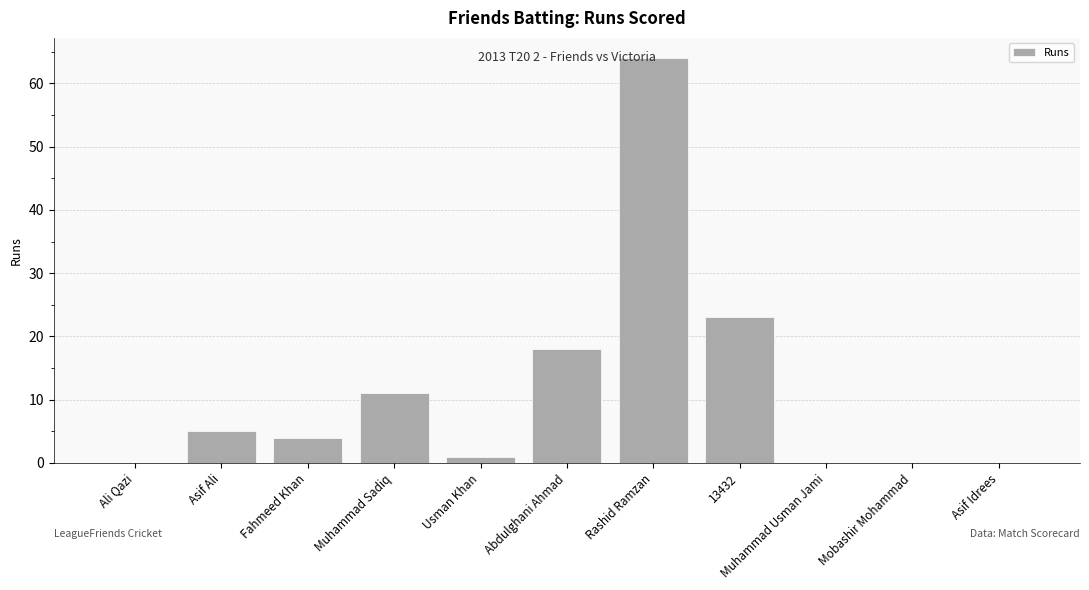

Count the number of data series in this chart.

1